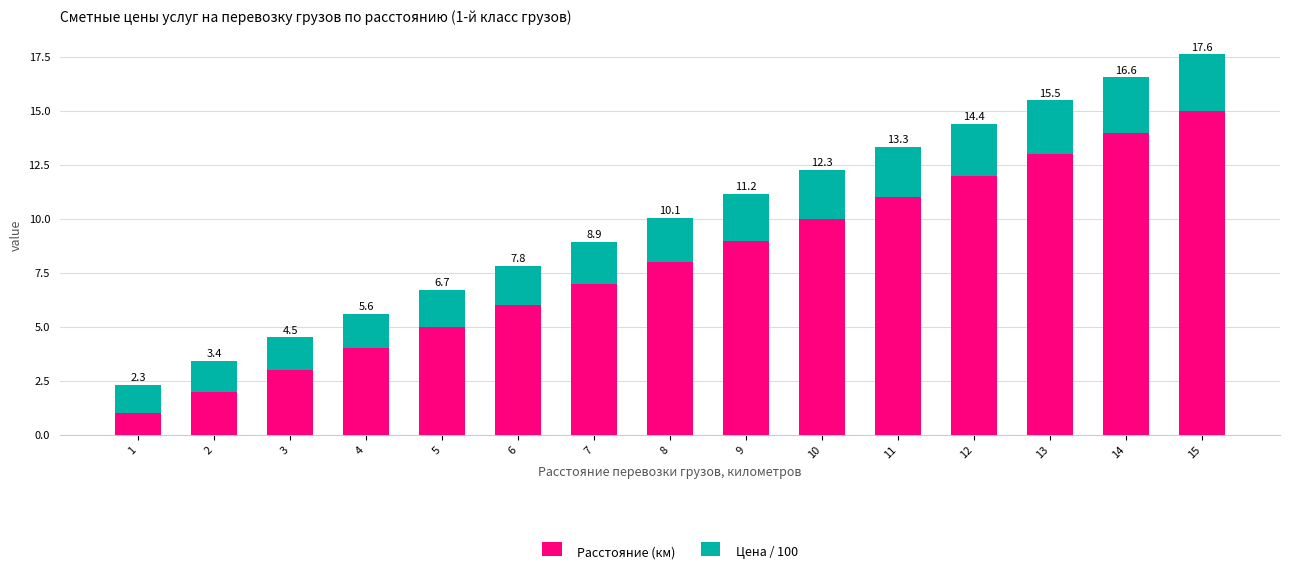

At which category is the sum across all series the highest?

15